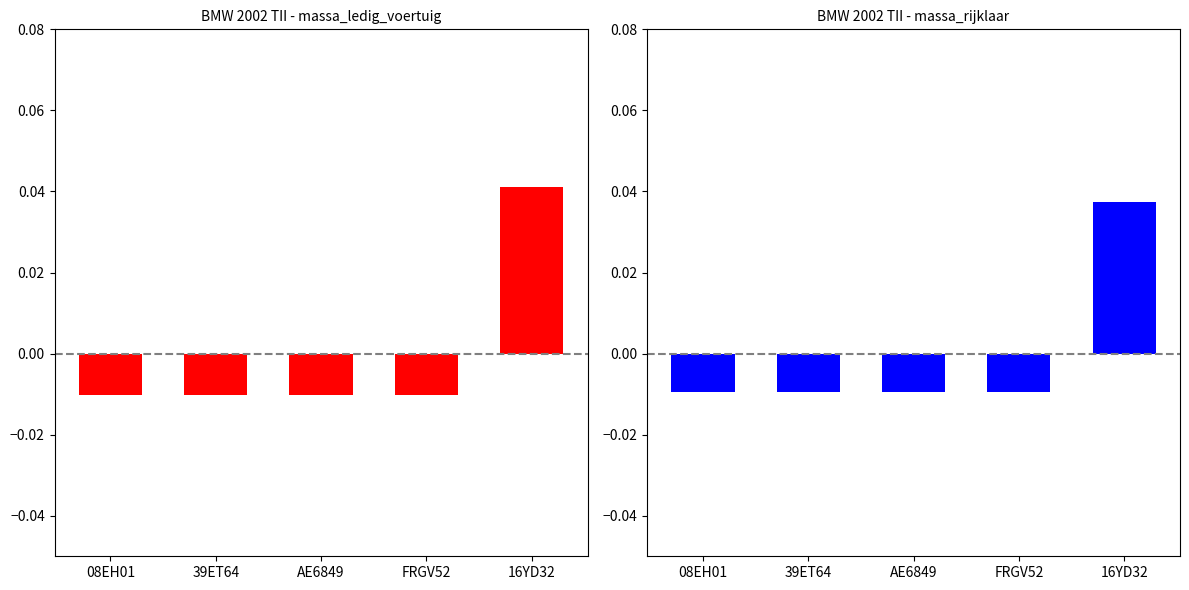

How many massa_rijklaar values are between 0 and 1?

1